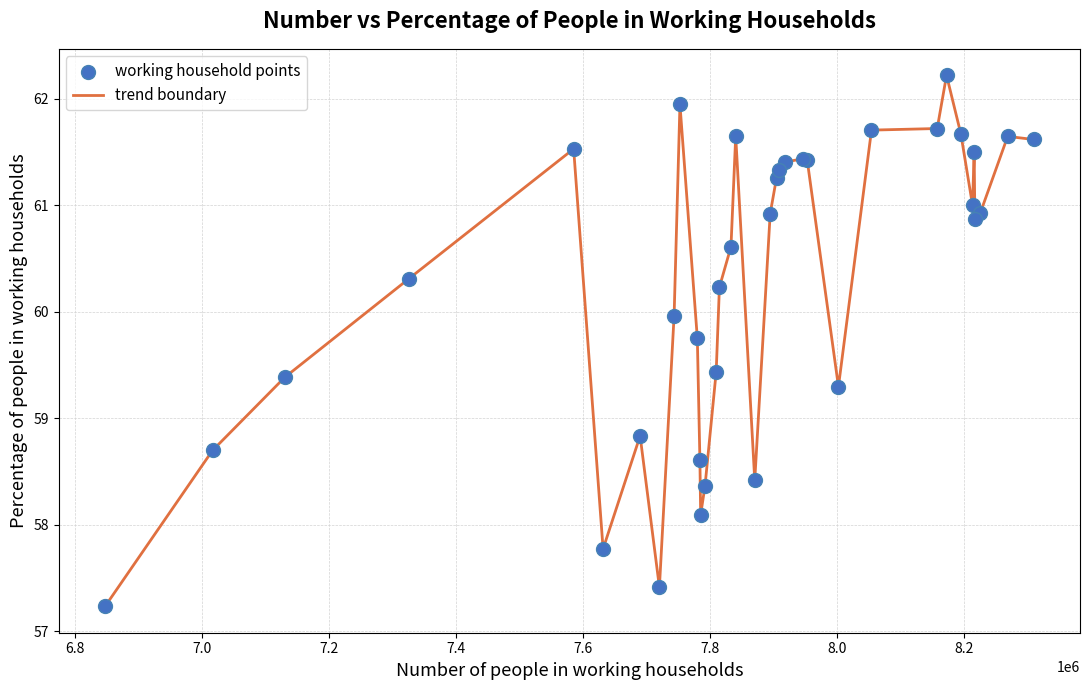

What is the smallest value displayed?

57.2